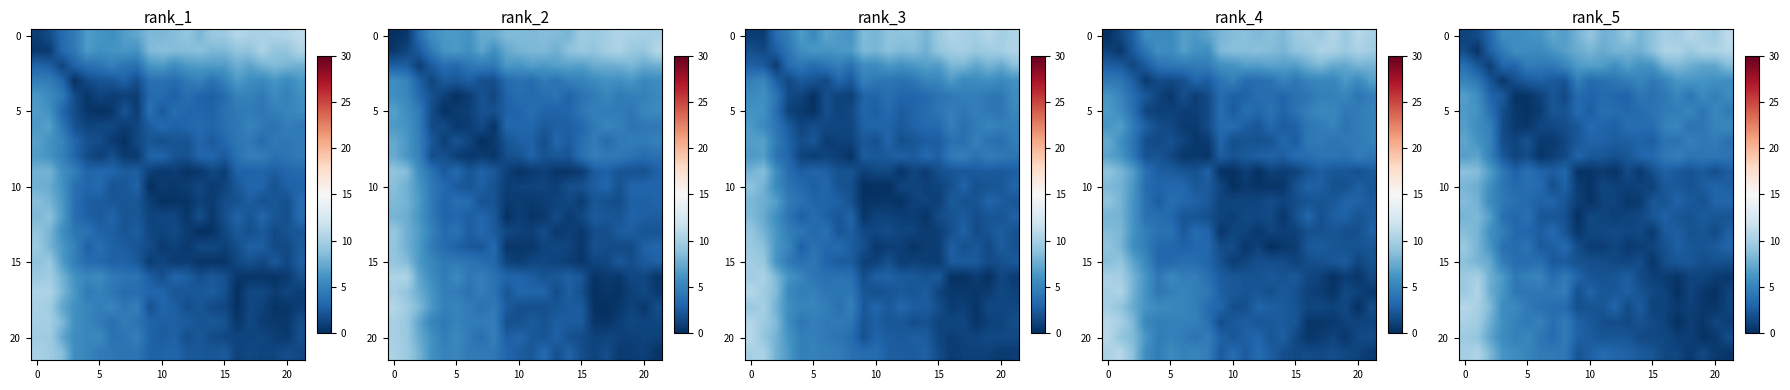

What is the total value across all series at 15?

88.5